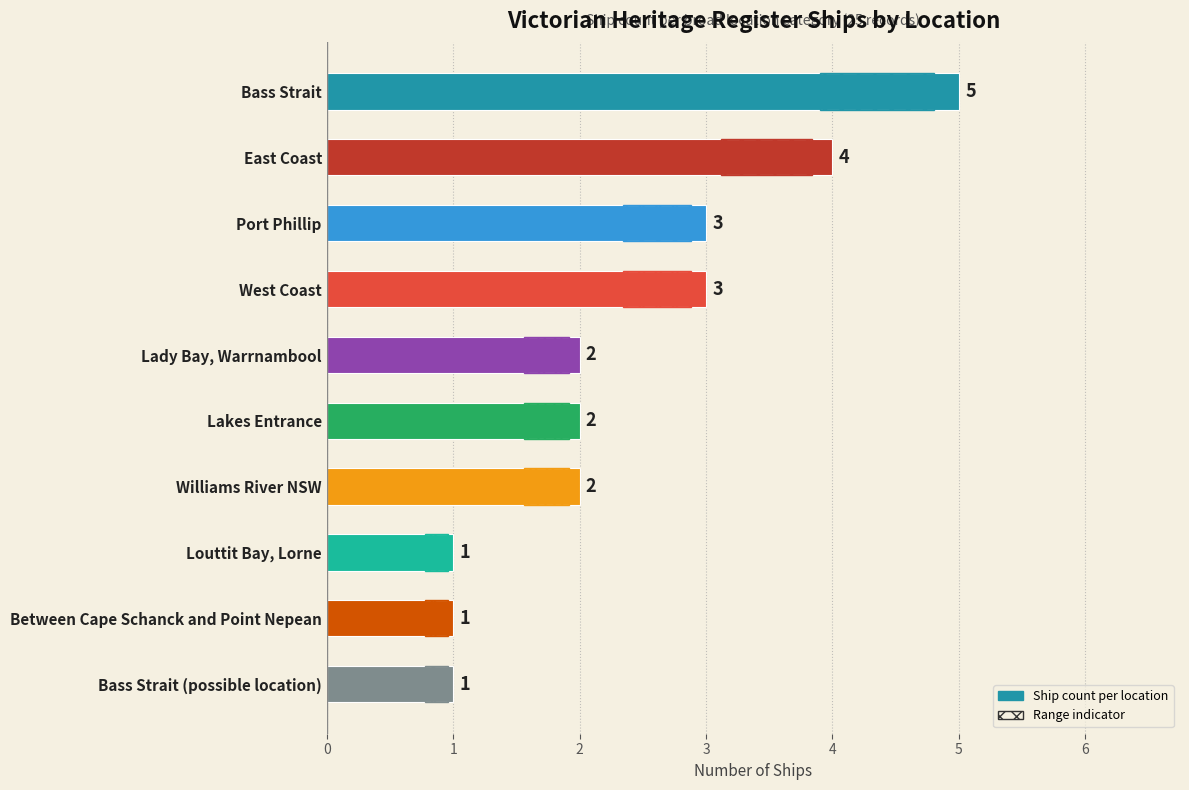

What is the value of the 6th bar from the left?

2